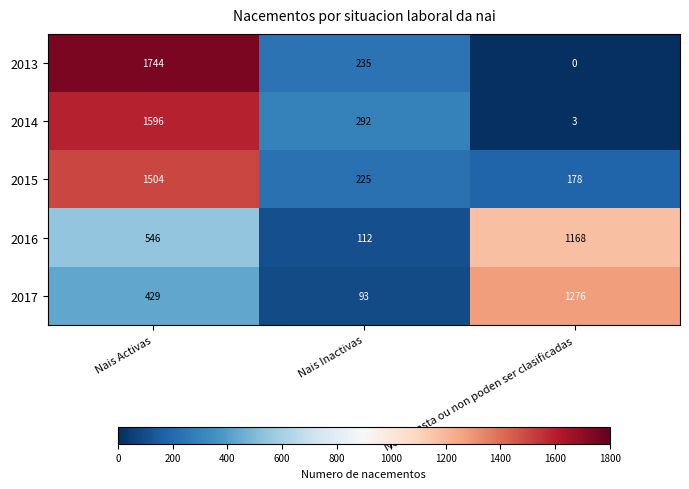

At which category is the sum across all series the highest?

Nais Activas